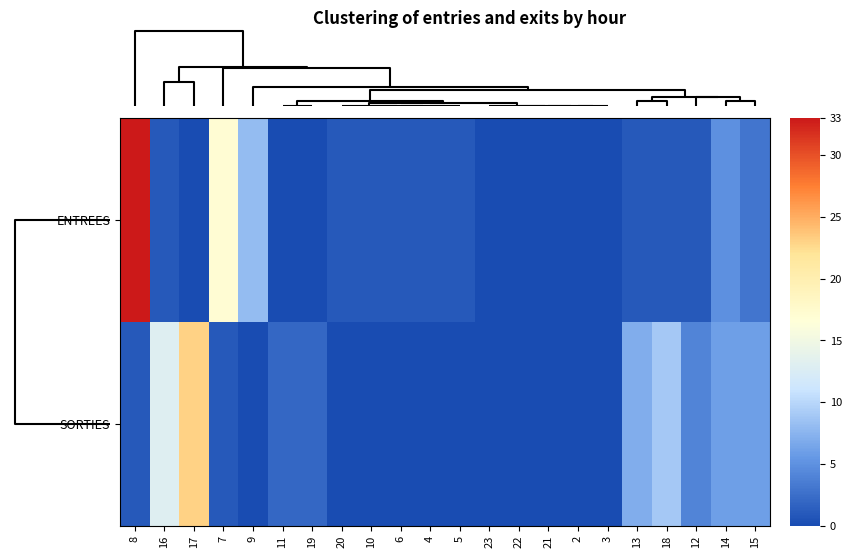

Which series has the largest total across all categories?

ENTREES